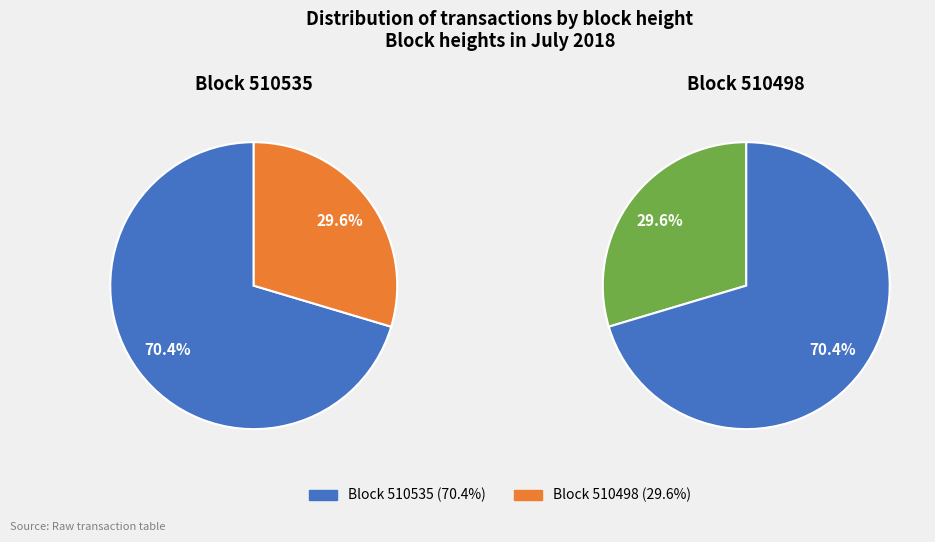

To the nearest percent, what portion does 510498 represent?

30%